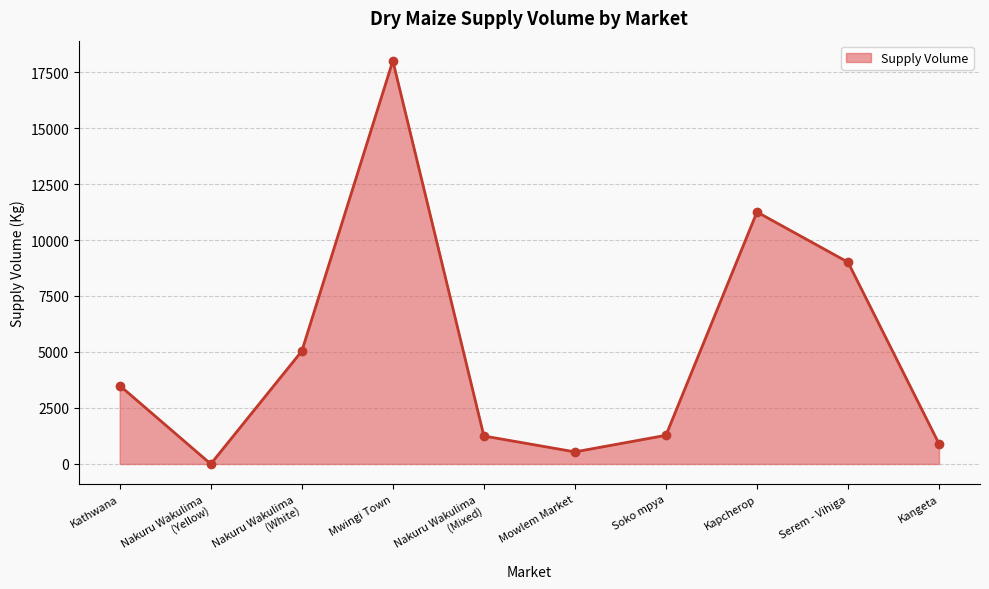

How many lines are shown in the chart?

1